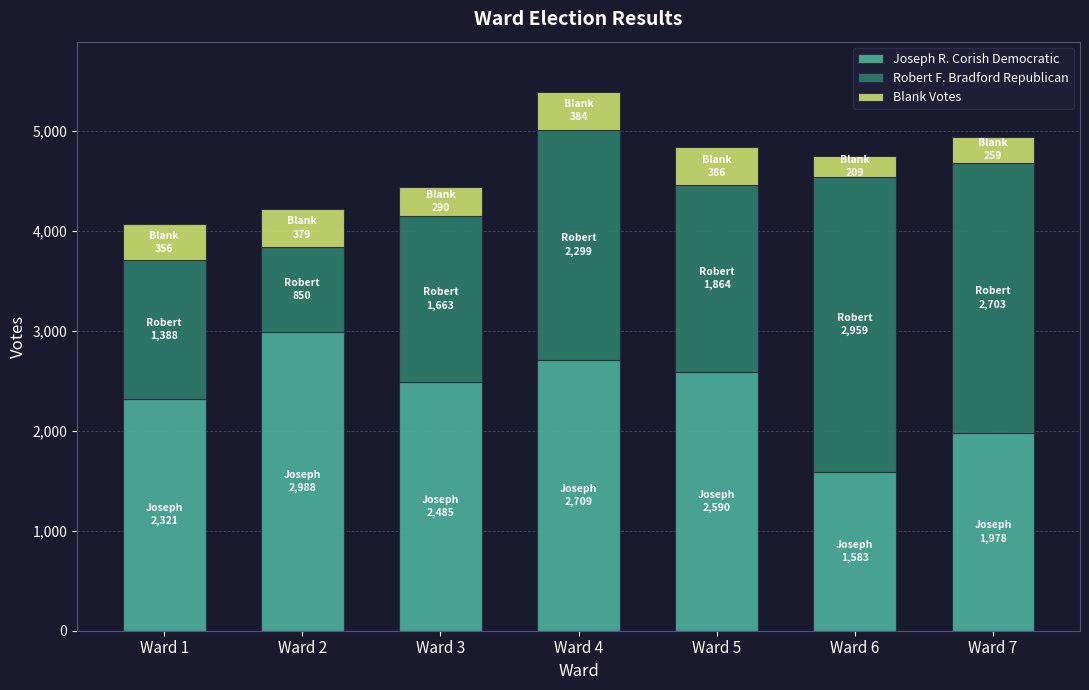

What is the value of the Joseph R. Corish Democratic bar at the 3rd from the left?

2485